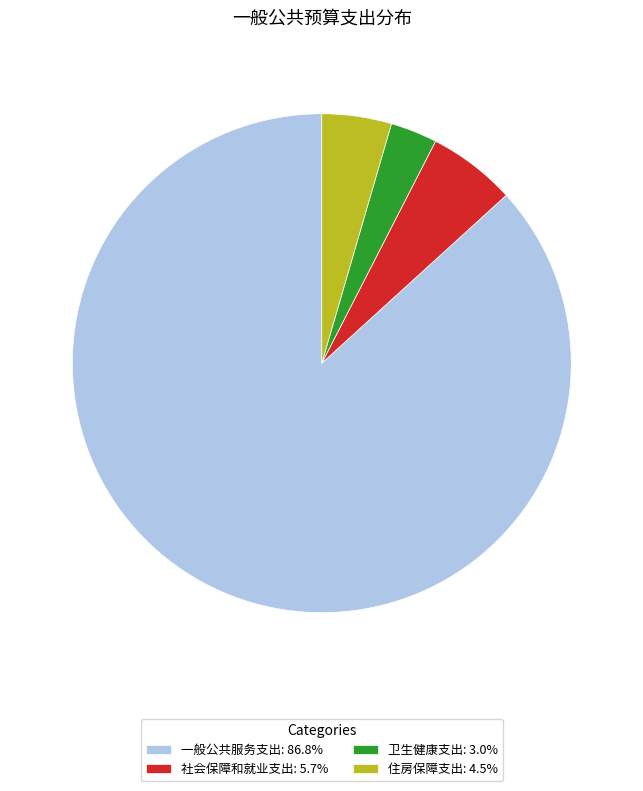

Is there any slice that represents more than half of the pie?

Yes